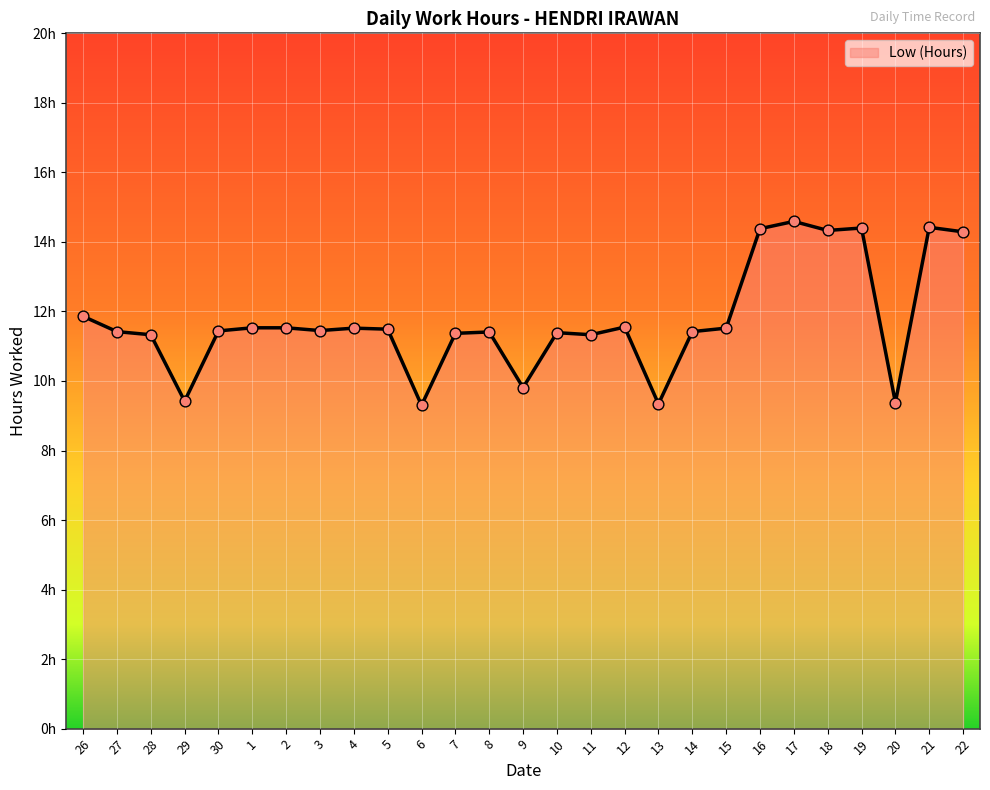

Approximately how many times larger is the value at 7 compared to 2?

1.0